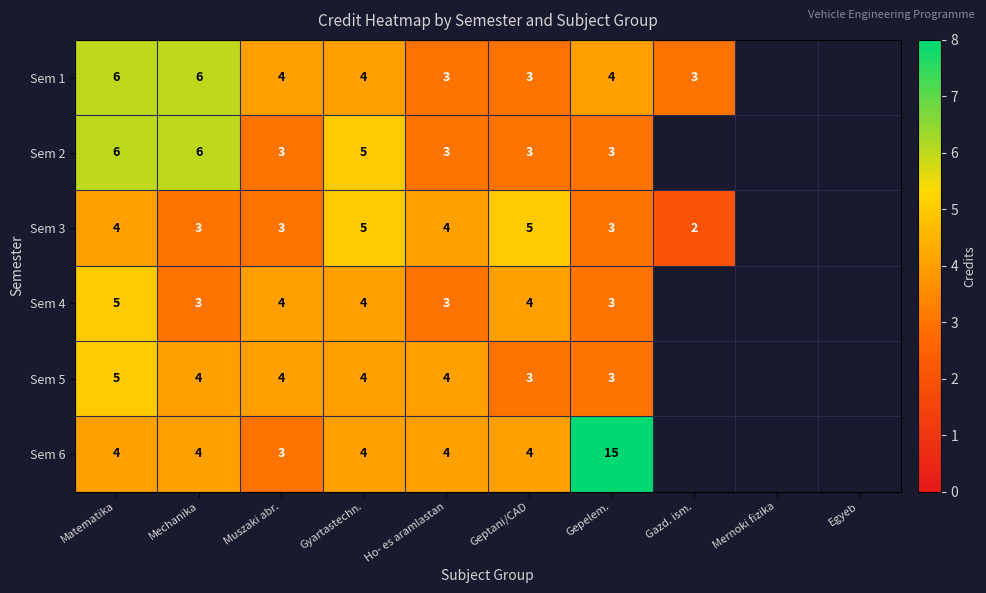

What is the total value across all series at Gyartastechn.?

26